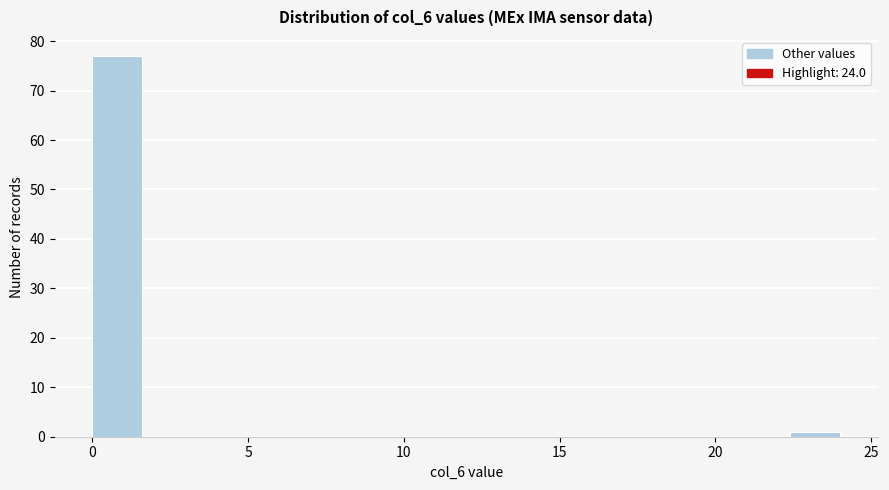

Read against the x-axis, roughly where is the centre of the tallest bar?

1.0